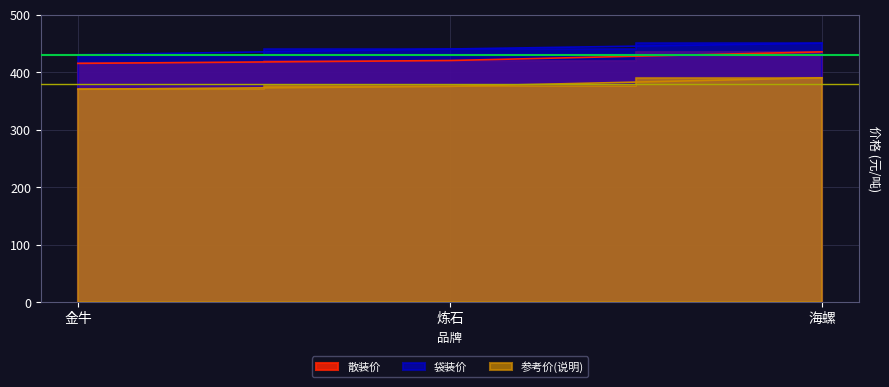

What is the sum of the 袋装价 values at 金牛 and 炼石?

870